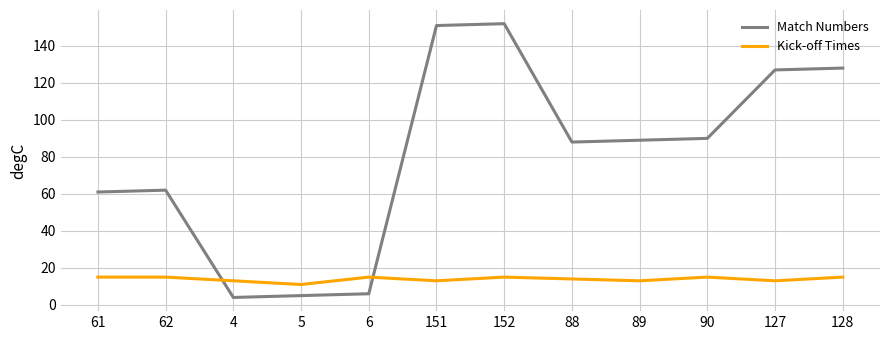

What is the minimum value for Kick-off Times?

11